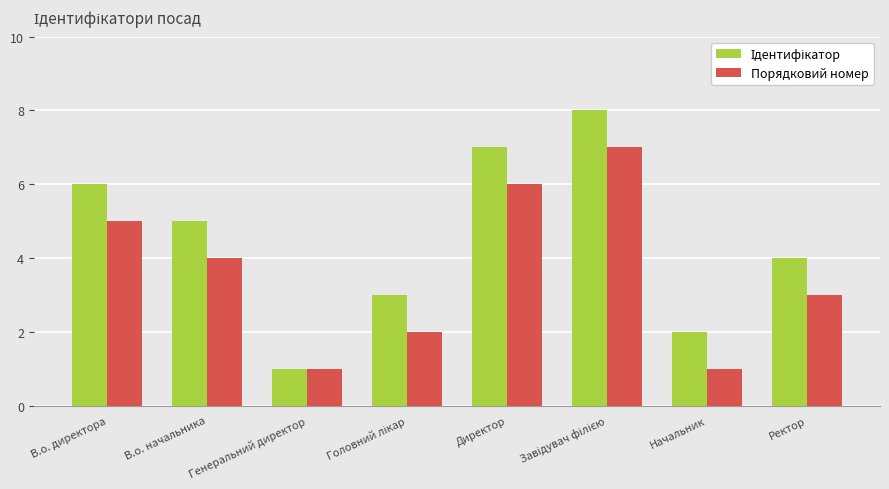

What is the difference between the maximum and second lowest values in the Порядковий номер series?

6